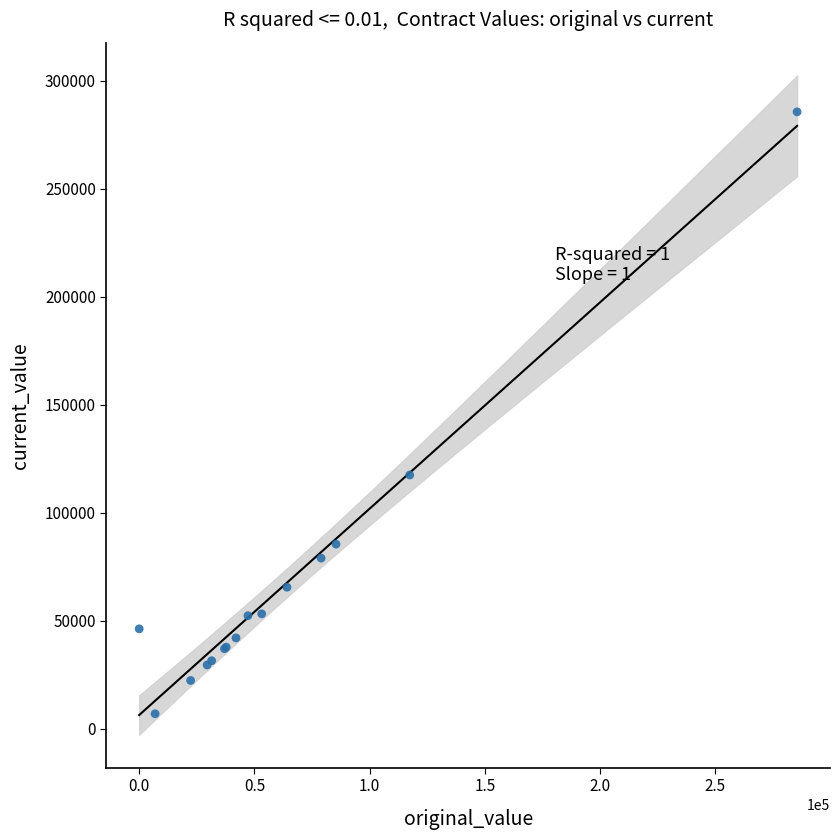

What Y value in the scatter plot is closest to 146197?

117405.6